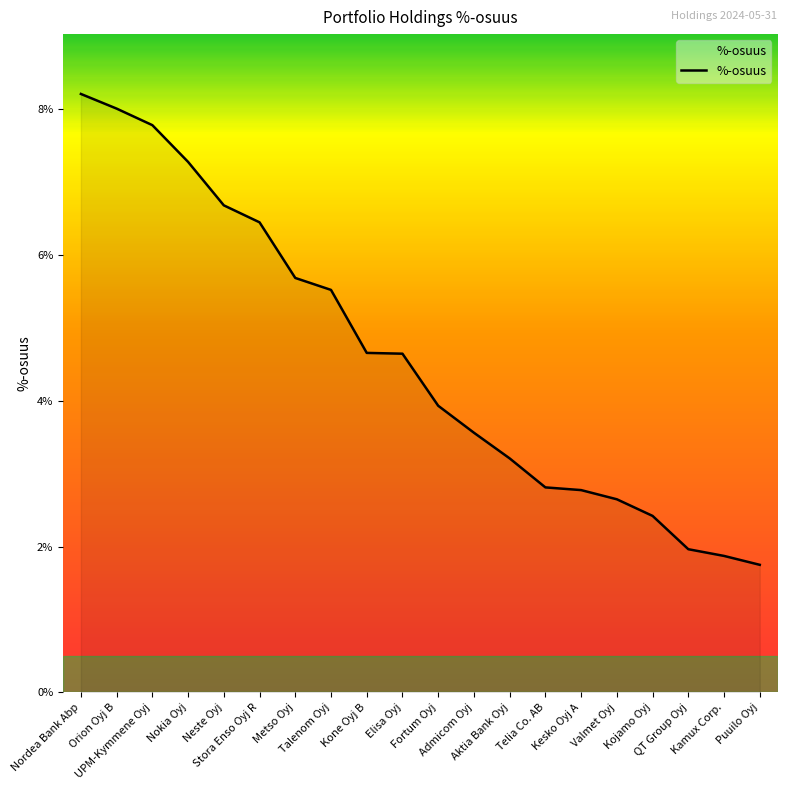

What is the difference between the second highest and minimum values?

6.3